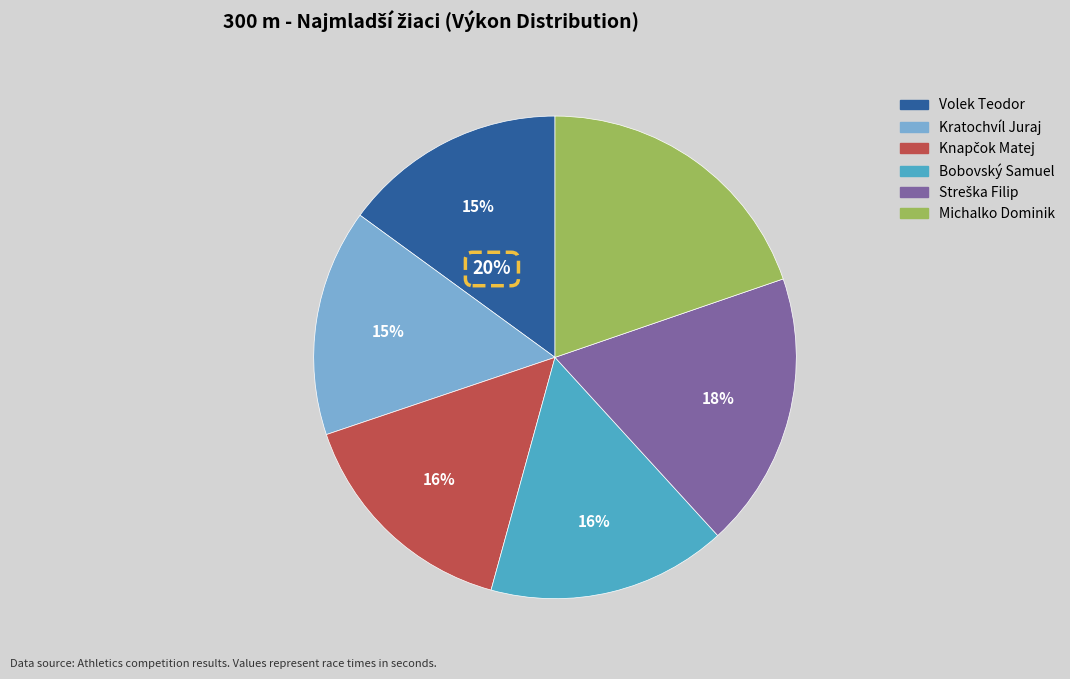

What percentage do Volek Teodor and Michalko Dominik together represent?

34.7%